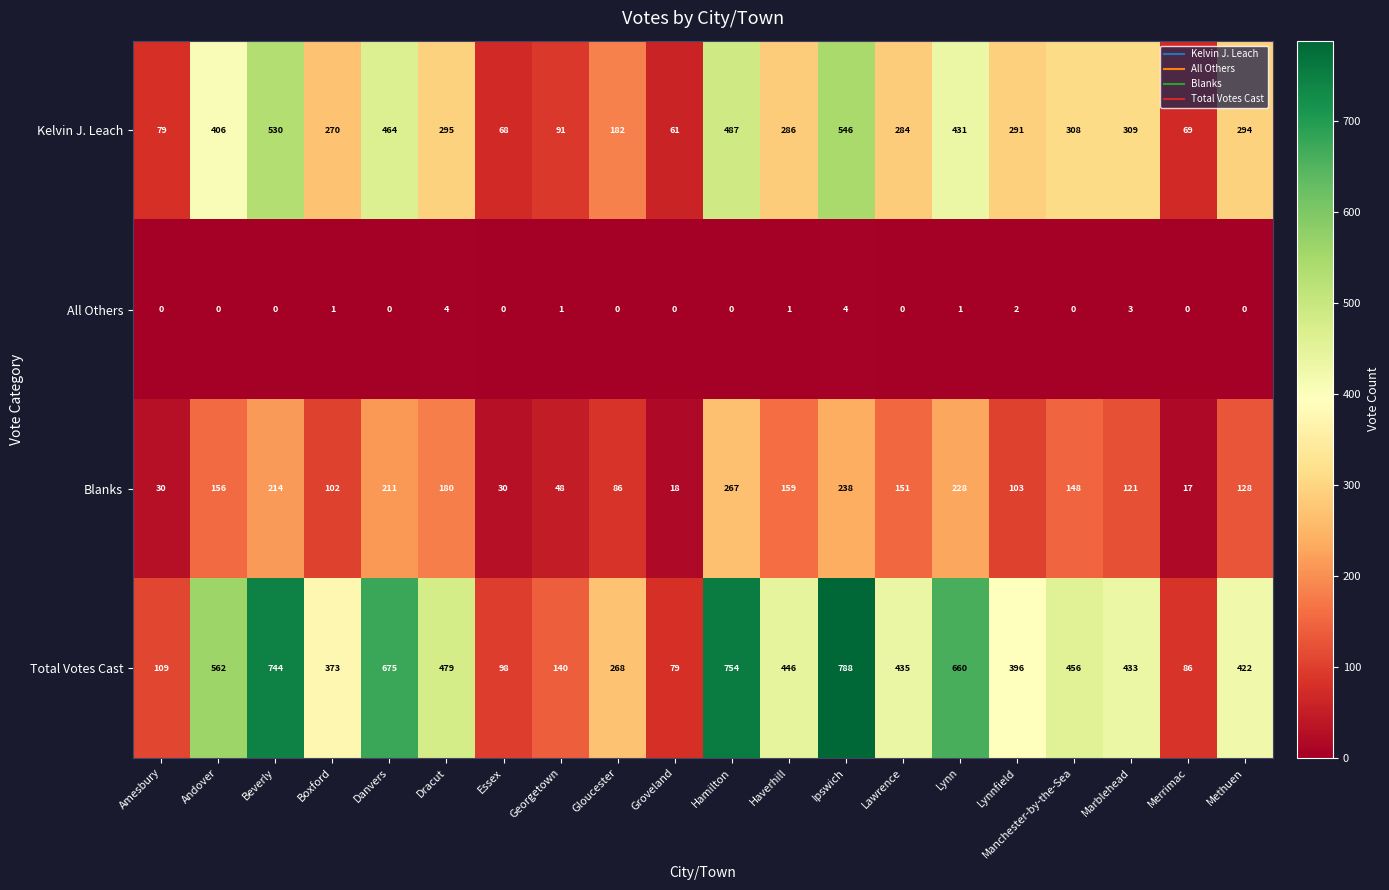

Is it true that All Others equals 0 at Gloucester?

True